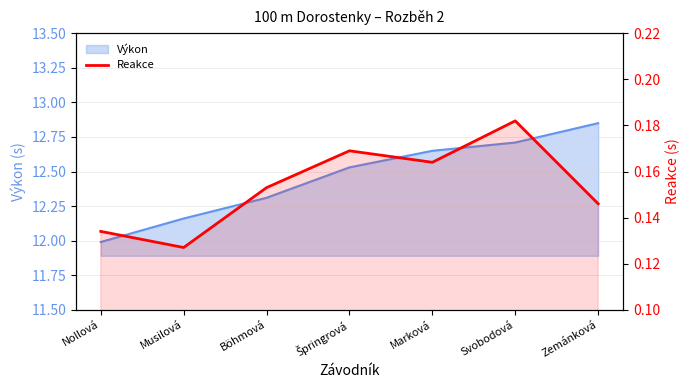

What is the label of the 6th point from the right?

Musilová